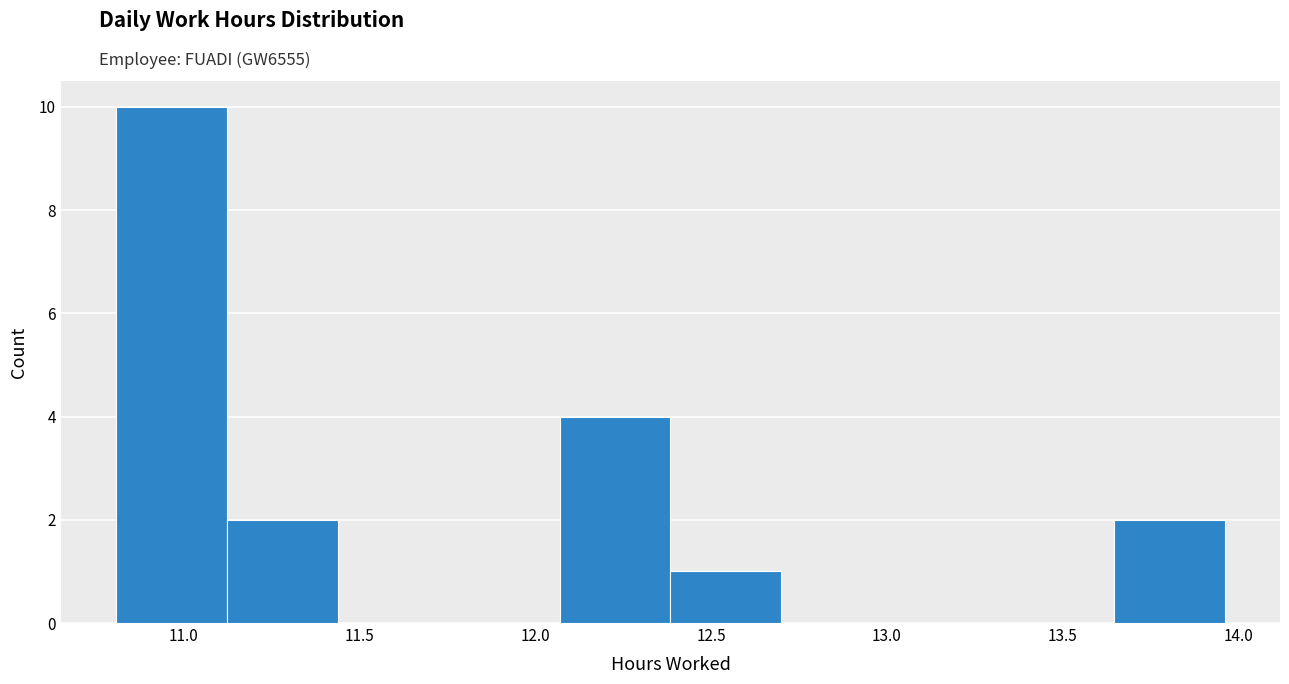

Reading left to right, transcribe this chart: for each bar, give the range it covers on the x-axis and its height. Neither the bar edges nor the heights are printed on the chart, so give them approximately, as read against the axes.

10.810 to 11.125: 10
11.125 to 11.440: 2
11.440 to 11.755: 0
11.755 to 12.070: 0
12.070 to 12.385: 4
12.385 to 12.700: 1
12.700 to 13.015: 0
13.015 to 13.330: 0
13.330 to 13.645: 0
13.645 to 13.960: 2